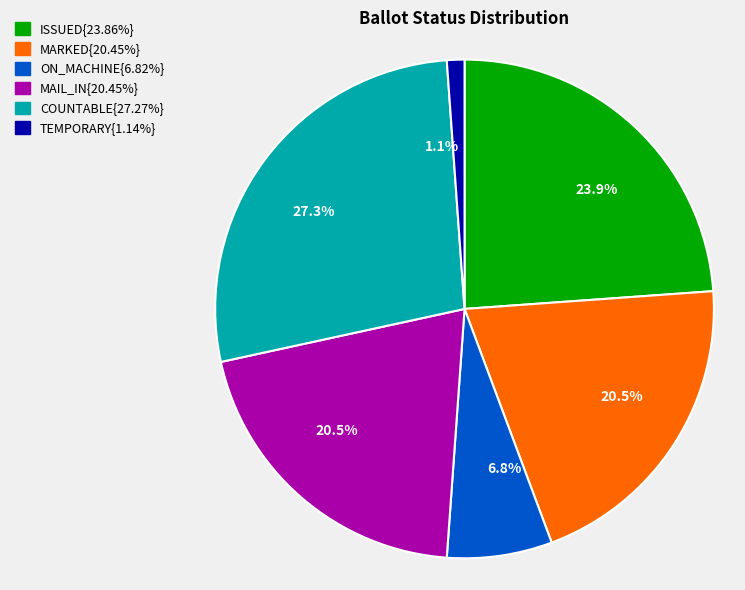

Does any single category account for the majority?

No